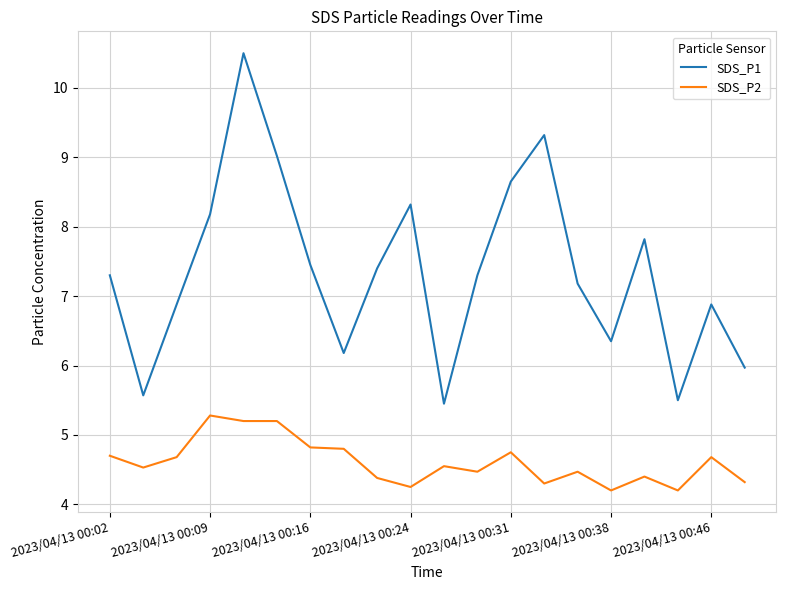

What are all the series names shown in the legend?

SDS_P1, SDS_P2